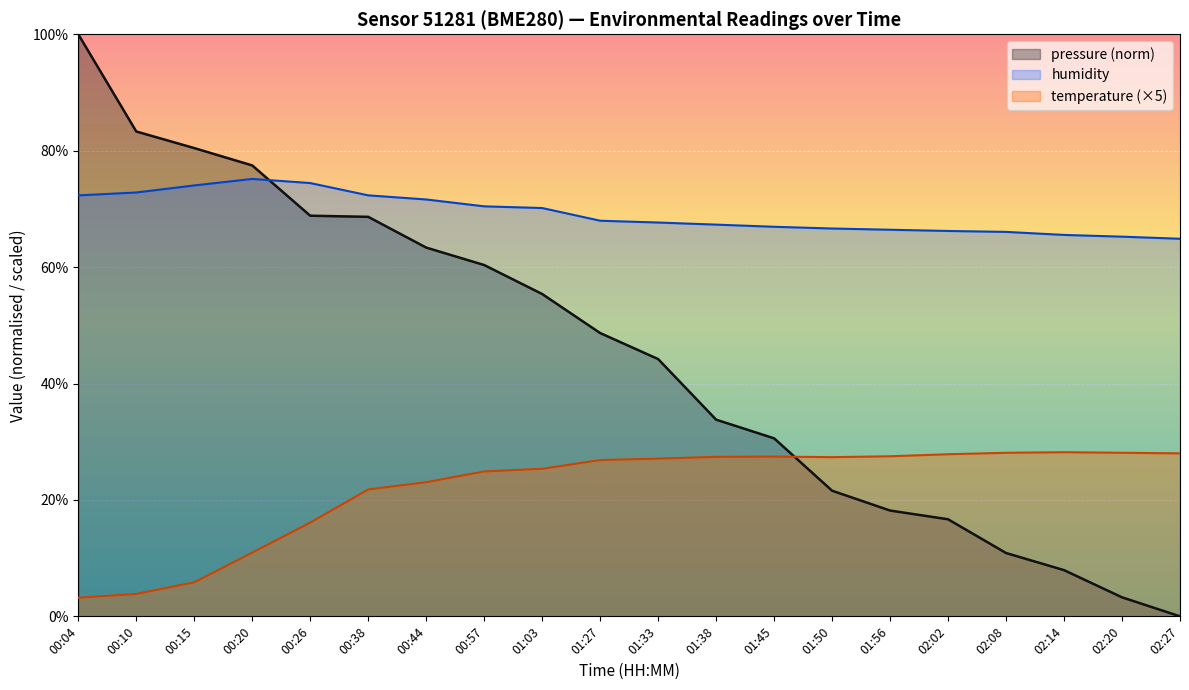

Reading left to right, transcribe all the data shown in this chart.

temperature: 3.2	3.9	5.8	10.9	16.1	21.8	23.1	24.9	25.4	26.9	27.1	27.4	27.5	27.3	27.5	27.9	28.1	28.2	28.1	28.0
humidity: 72.3	72.8	74.0	75.2	74.4	72.3	71.6	70.4	70.2	68.0	67.7	67.3	66.9	66.6	66.4	66.2	66.0	65.5	65.2	64.9
pressure: 100.0	83.3	80.4	77.5	68.8	68.6	63.4	60.4	55.4	48.7	44.2	33.8	30.6	21.6	18.2	16.7	10.9	7.9	3.3	0.0